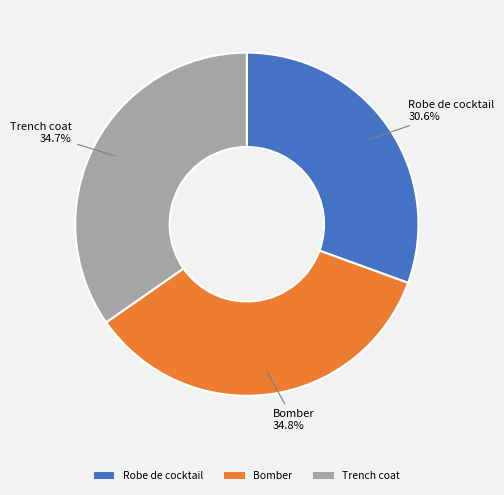

How many segments does this pie chart have?

3